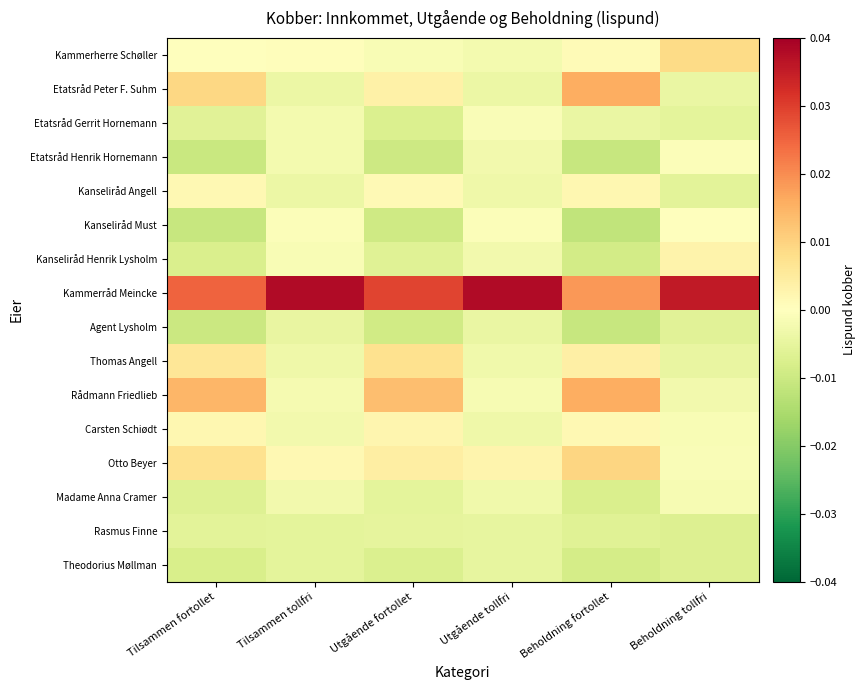

Which series has the largest total across all categories?

Kammerråd Meincke